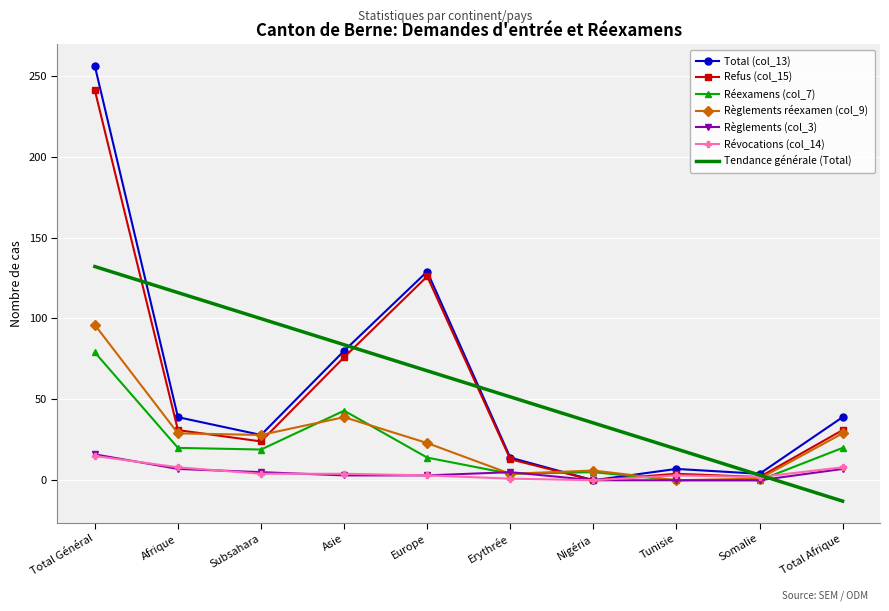

What is the sum of the Refus (col_15) values at Asie and Somalie?

78